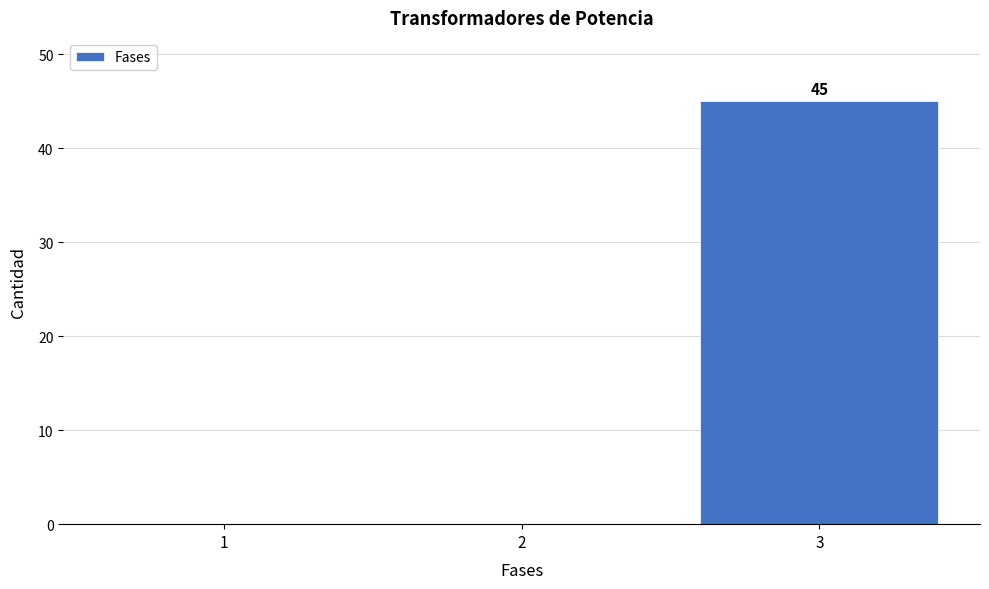

Over which range of the x-axis is the bar tallest?

2.5 to 3.5